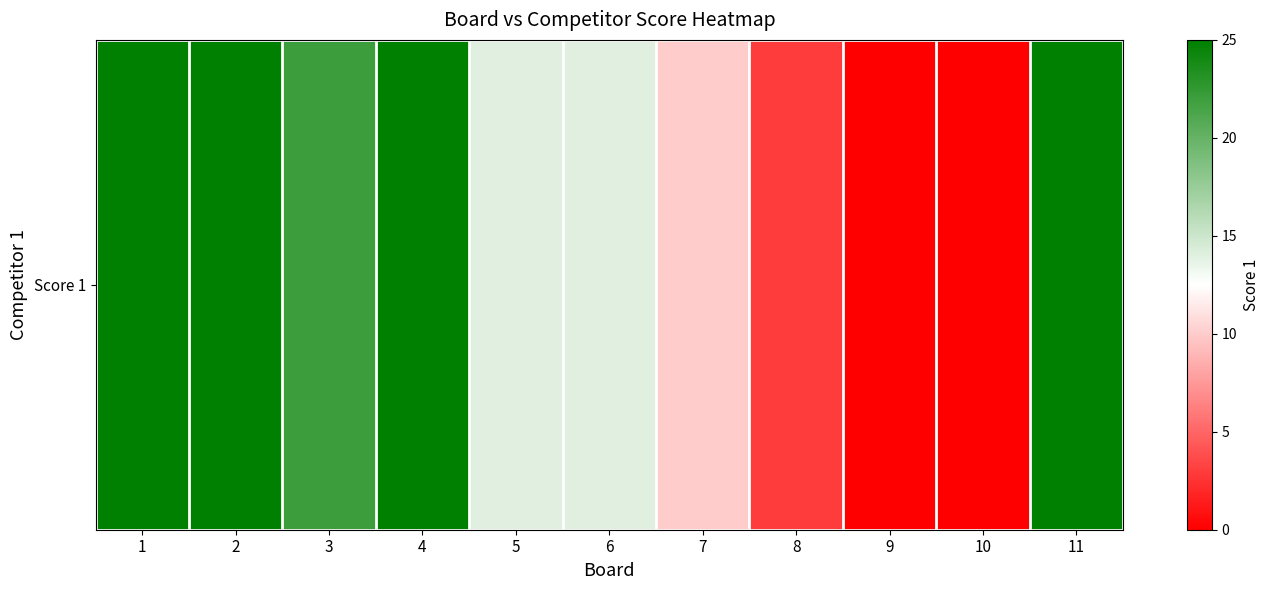

True or false: the data shows 10 at 7.

True